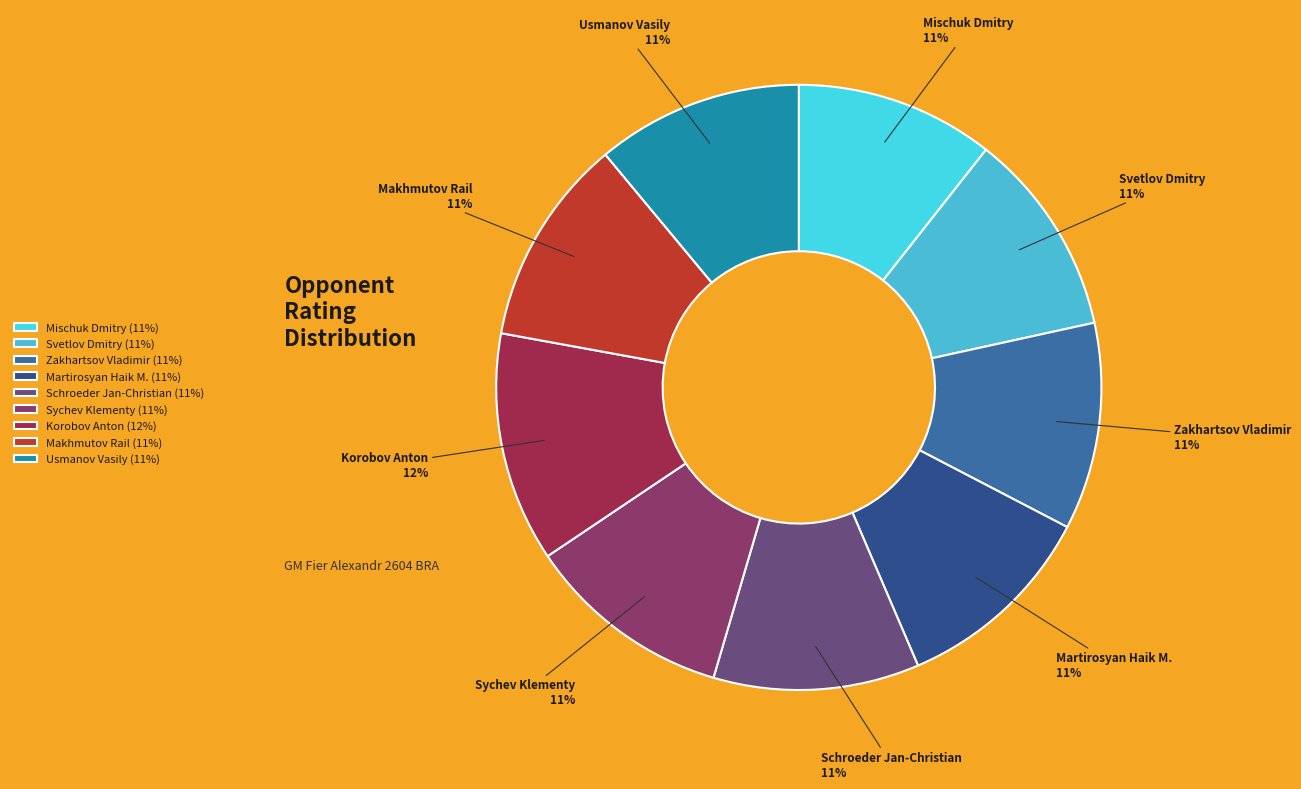

How many slices are in this pie chart?

9